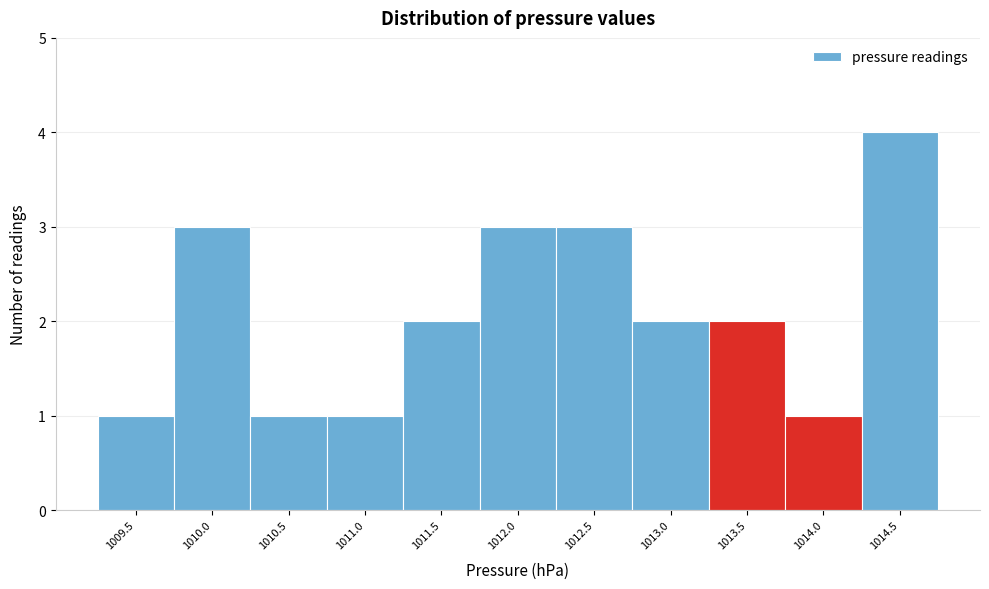

Reading left to right, what are all the values shown in this chart?

1	3	1	1	2	3	3	2	2	1	4